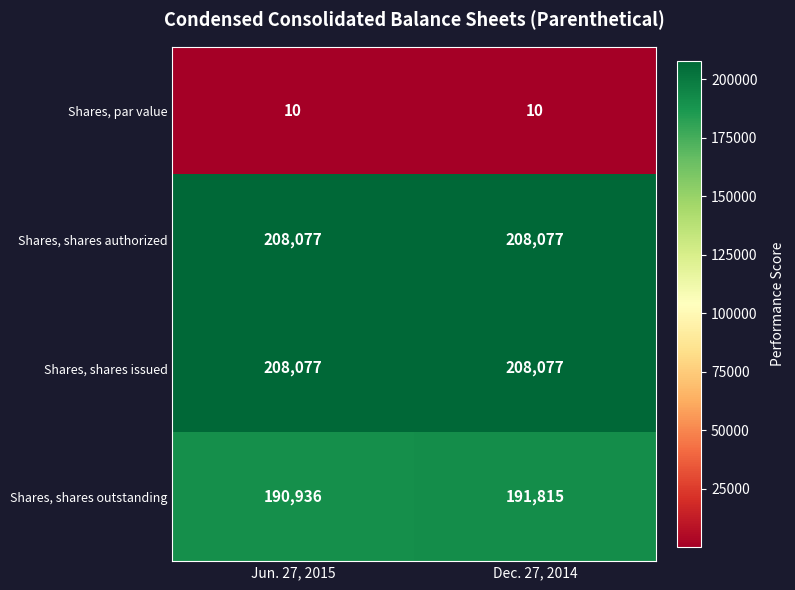

Which category has the highest value in the Shares, shares outstanding series?

Dec. 27, 2014